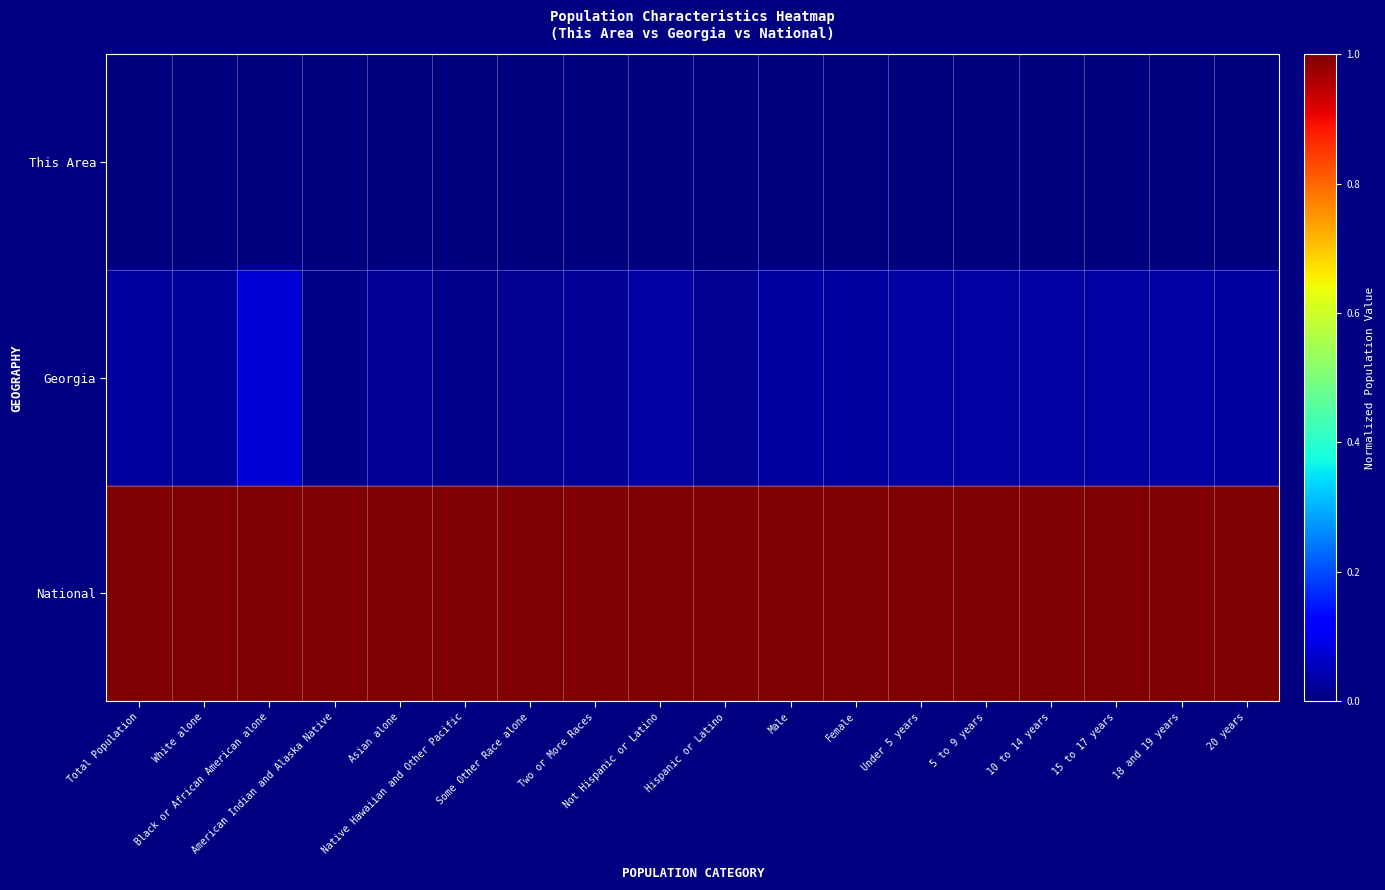

At 20 years, list the series in order from largest to smallest.

National, Georgia, This Area